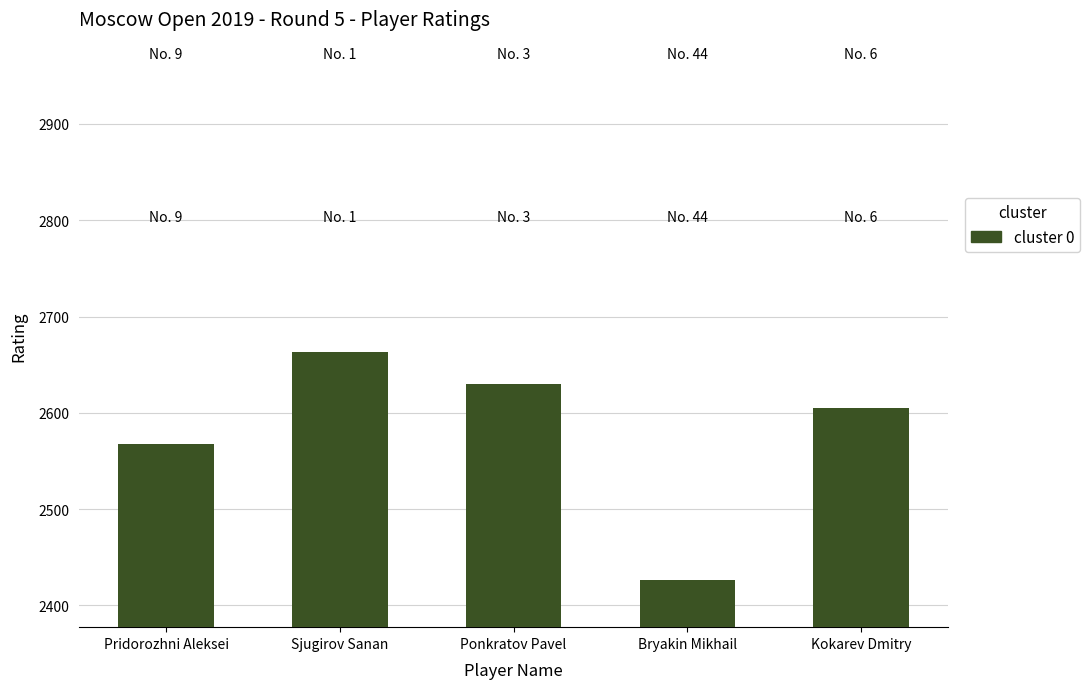

List the labels in order of value, largest first.

Sjugirov Sanan, Ponkratov Pavel, Kokarev Dmitry, Pridorozhni Aleksei, Bryakin Mikhail